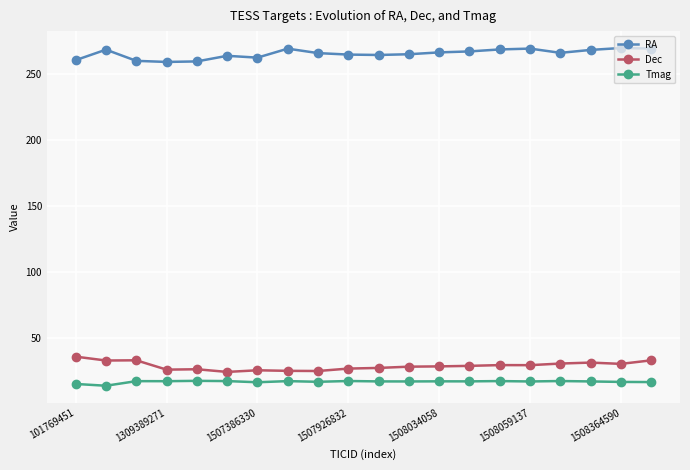

What is the maximum value shown in the chart?

269.7